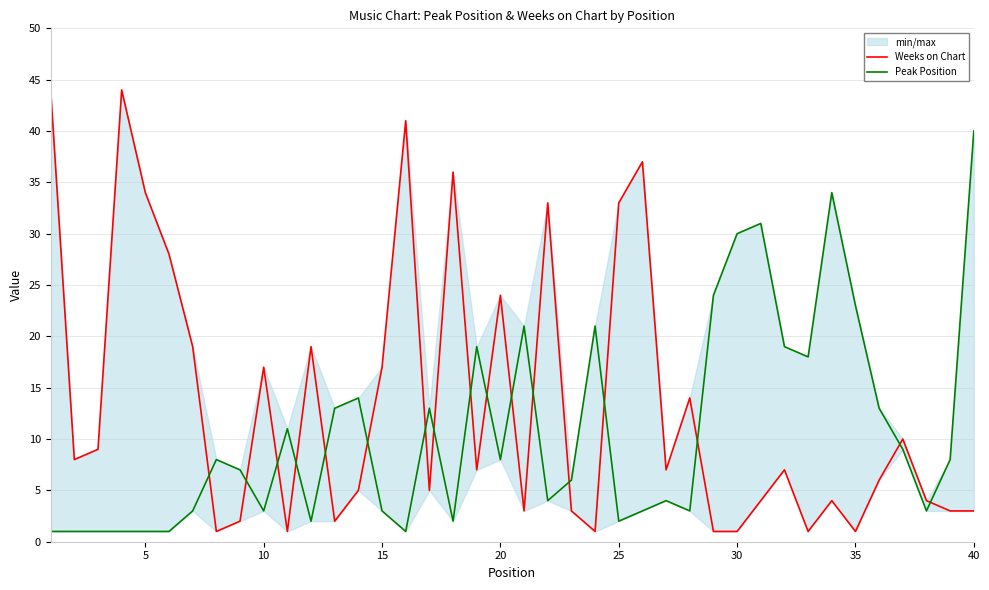

What are all the series names shown in the legend?

Weeks on Chart, Peak Position